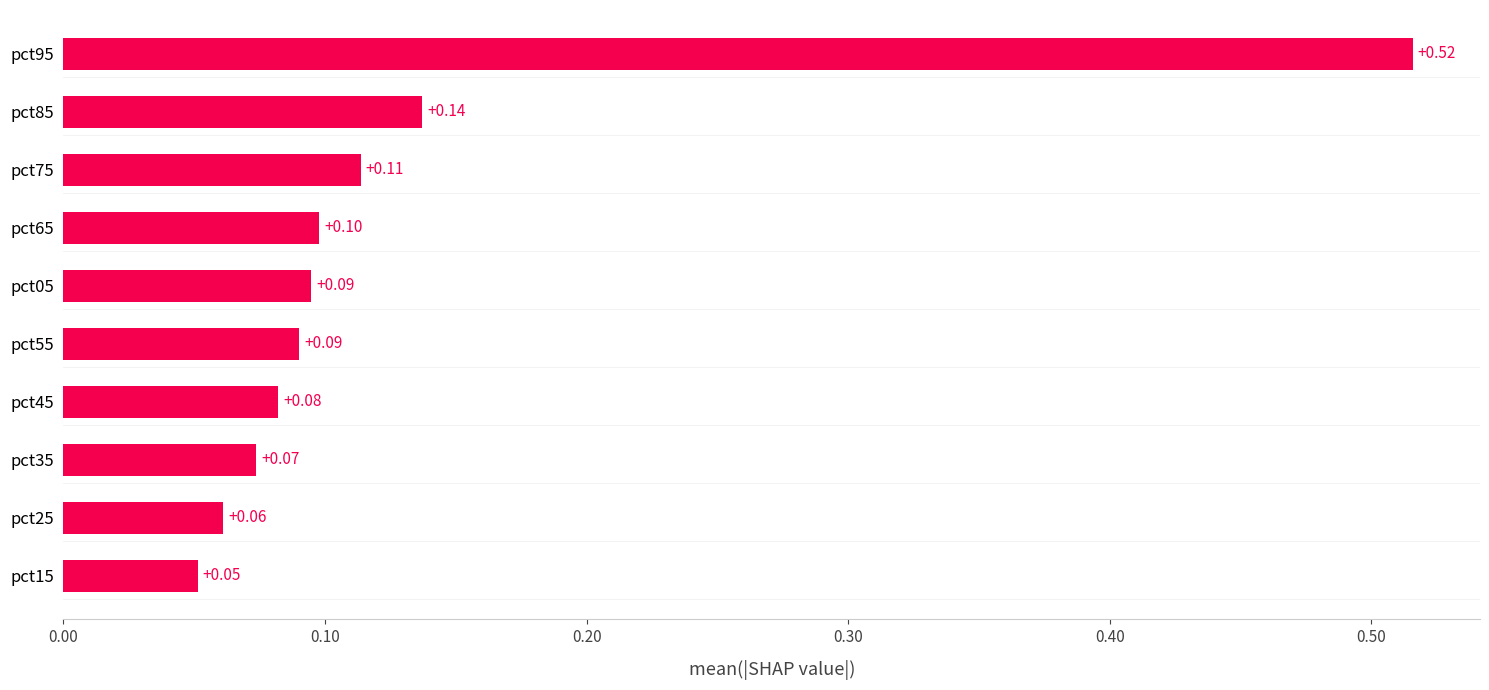

How many bars are there in total?

10